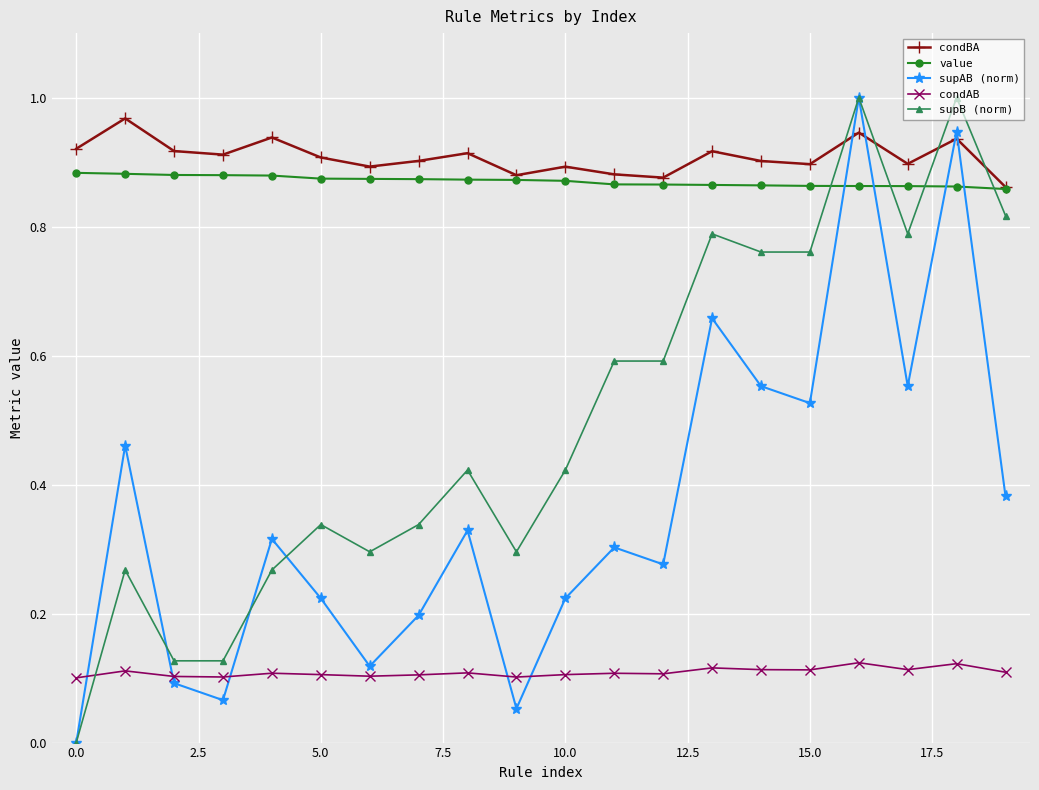

How many data points does each series have?

20